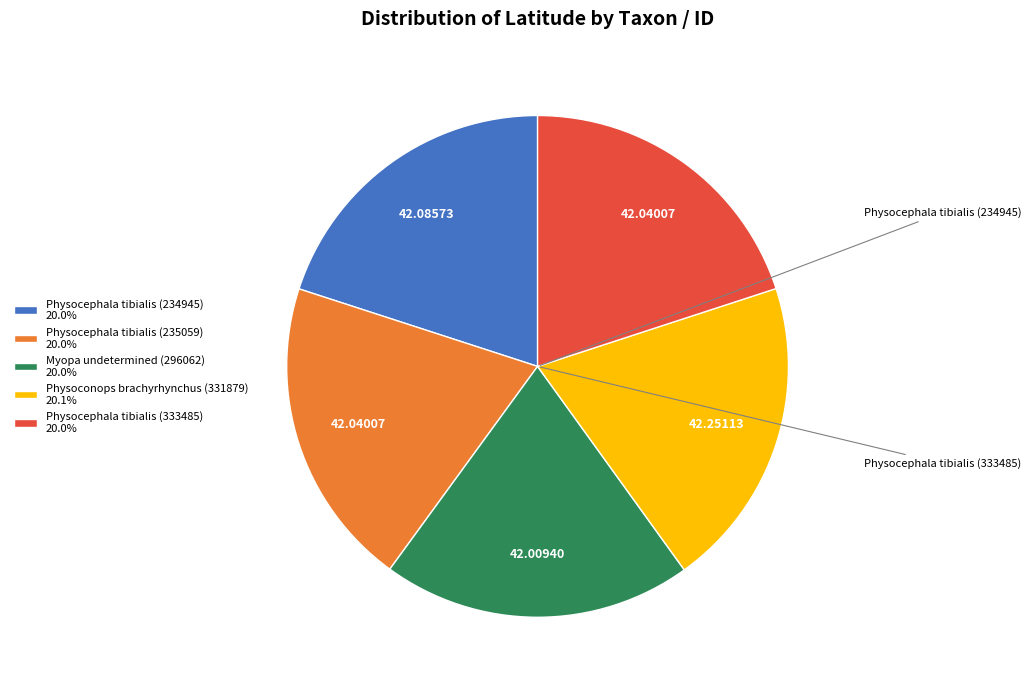

Approximately how many times larger is the value at Physoconops brachyrhynchus (331879) compared to Myopa undetermined (296062)?

1.0